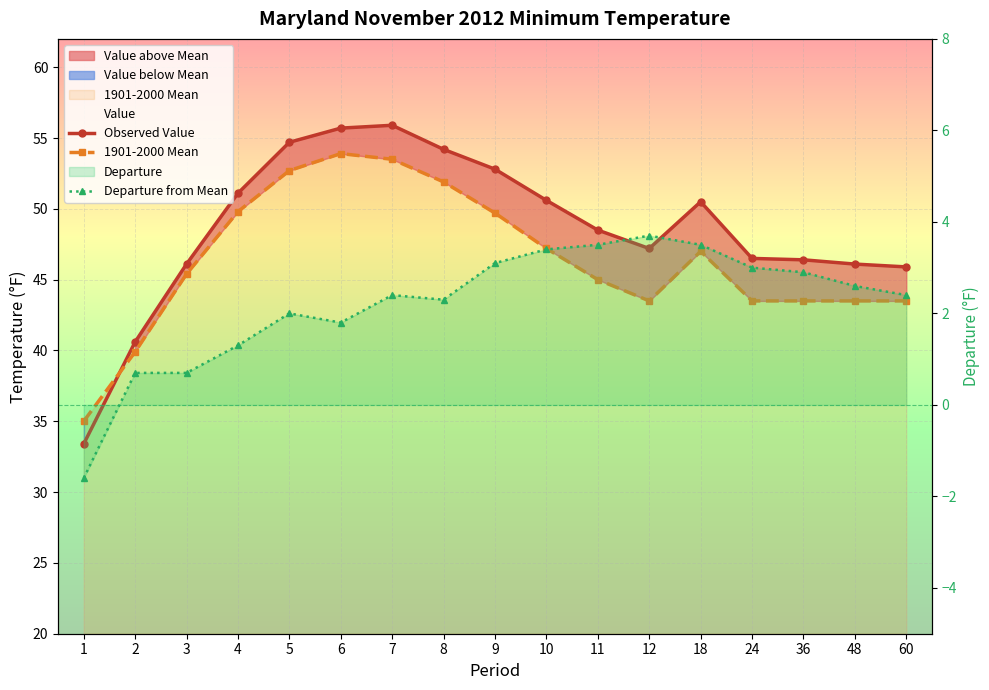

Which series has the widest spread of values?

Observed Value